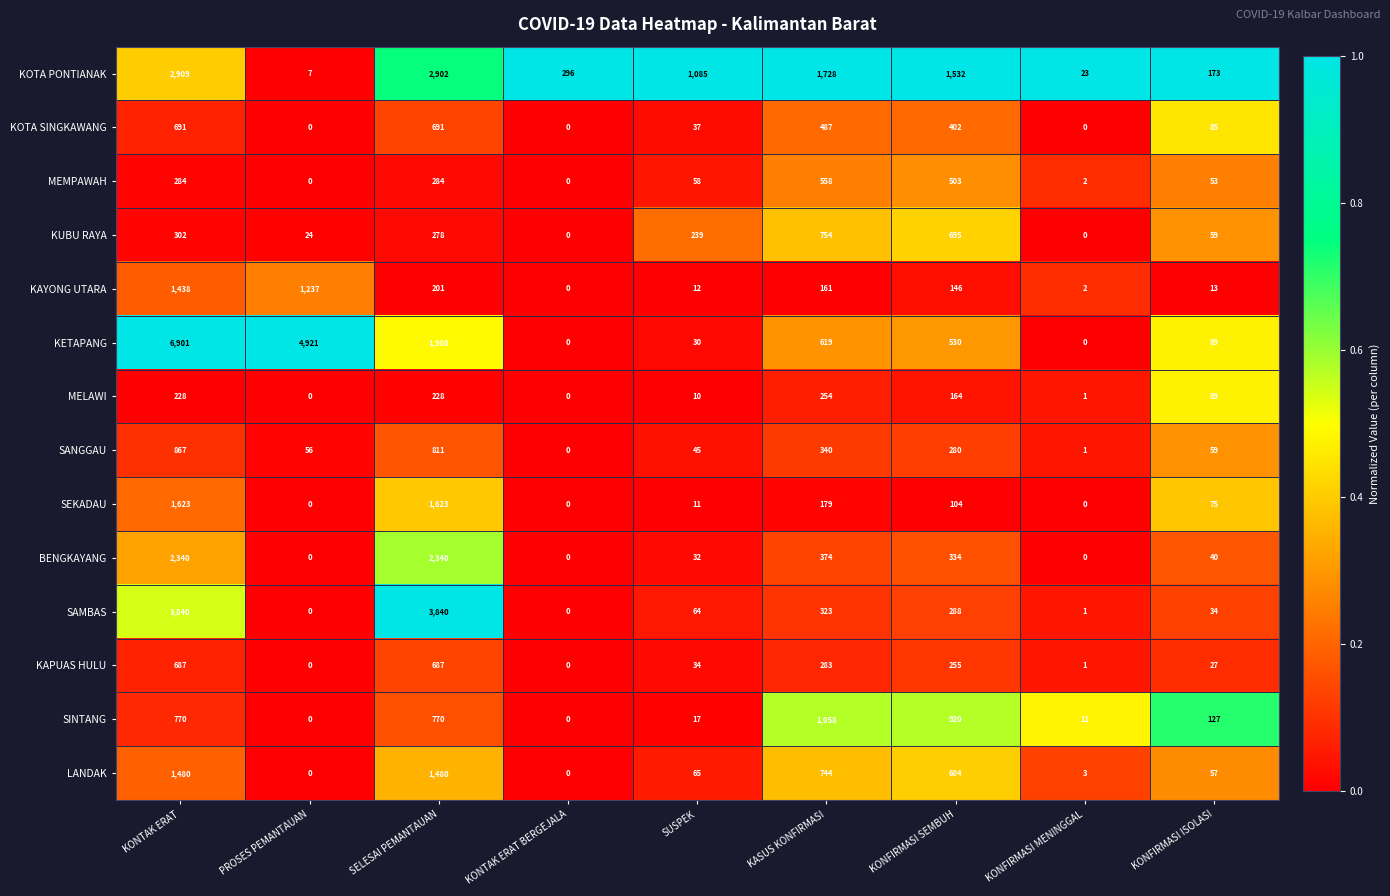

Where is BENGKAYANG nearest to the value 1170?

KASUS KONFIRMASI